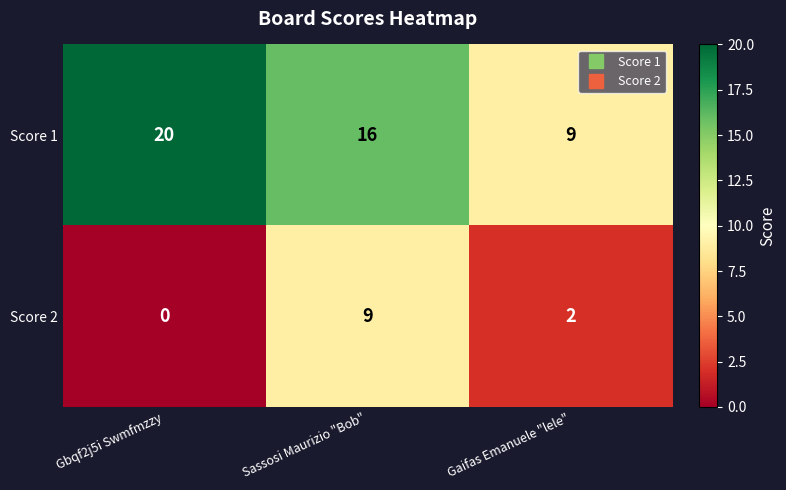

Where does the Score 1 series first go above 16?

Gbqf2j5i Swmfmzzy